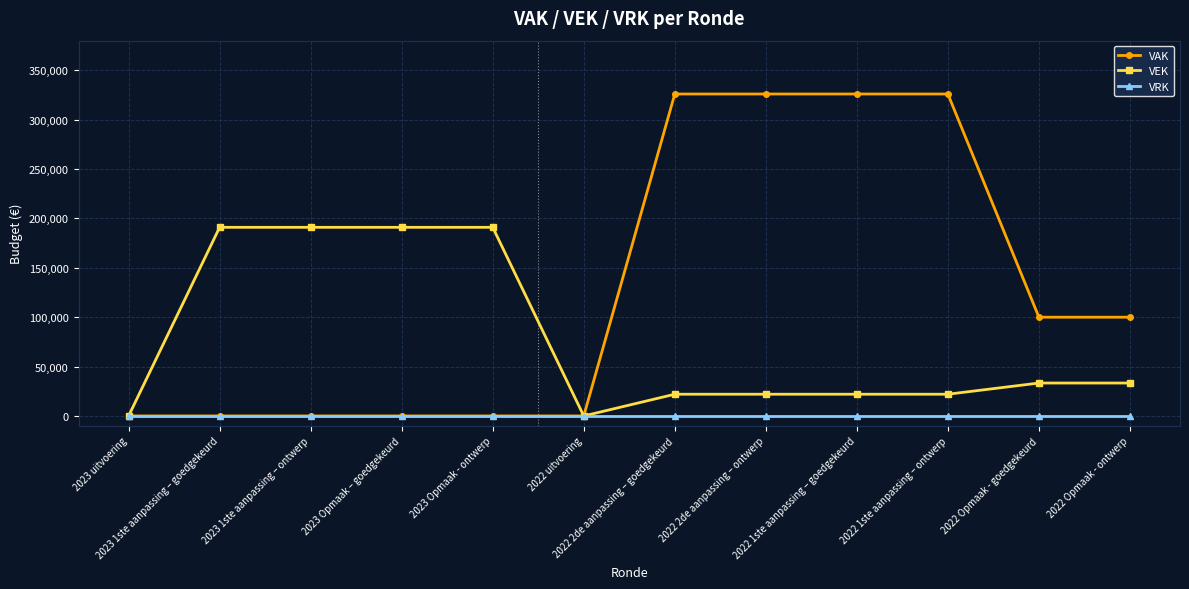

What is the value of the VEK point at the 10th from the left?

22000